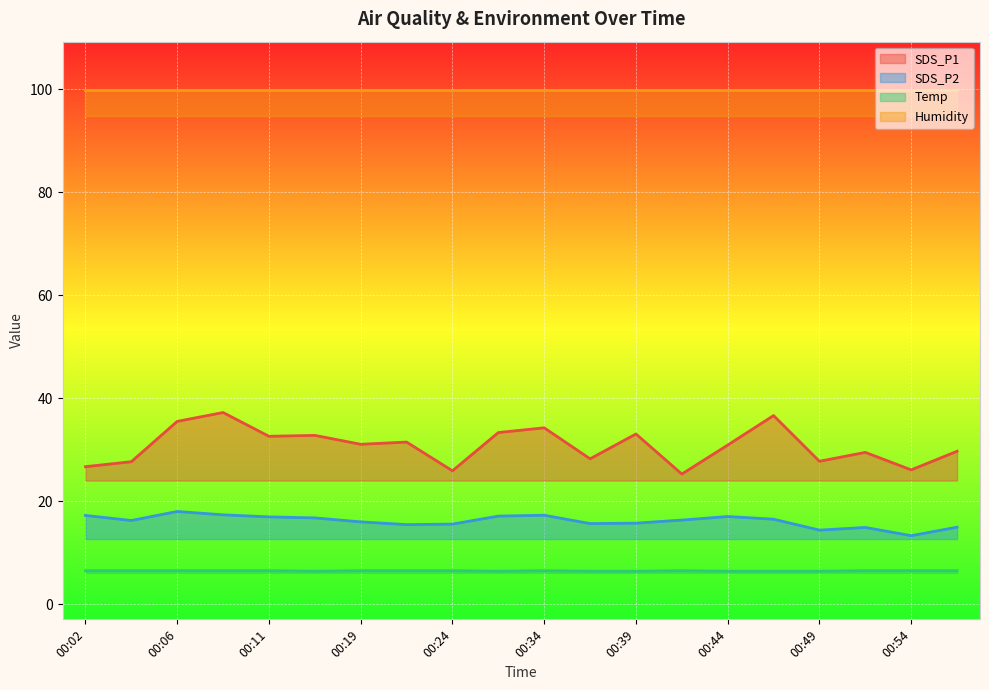

True or false: SDS_P1 has a value of 26.1 at 00:54.

True